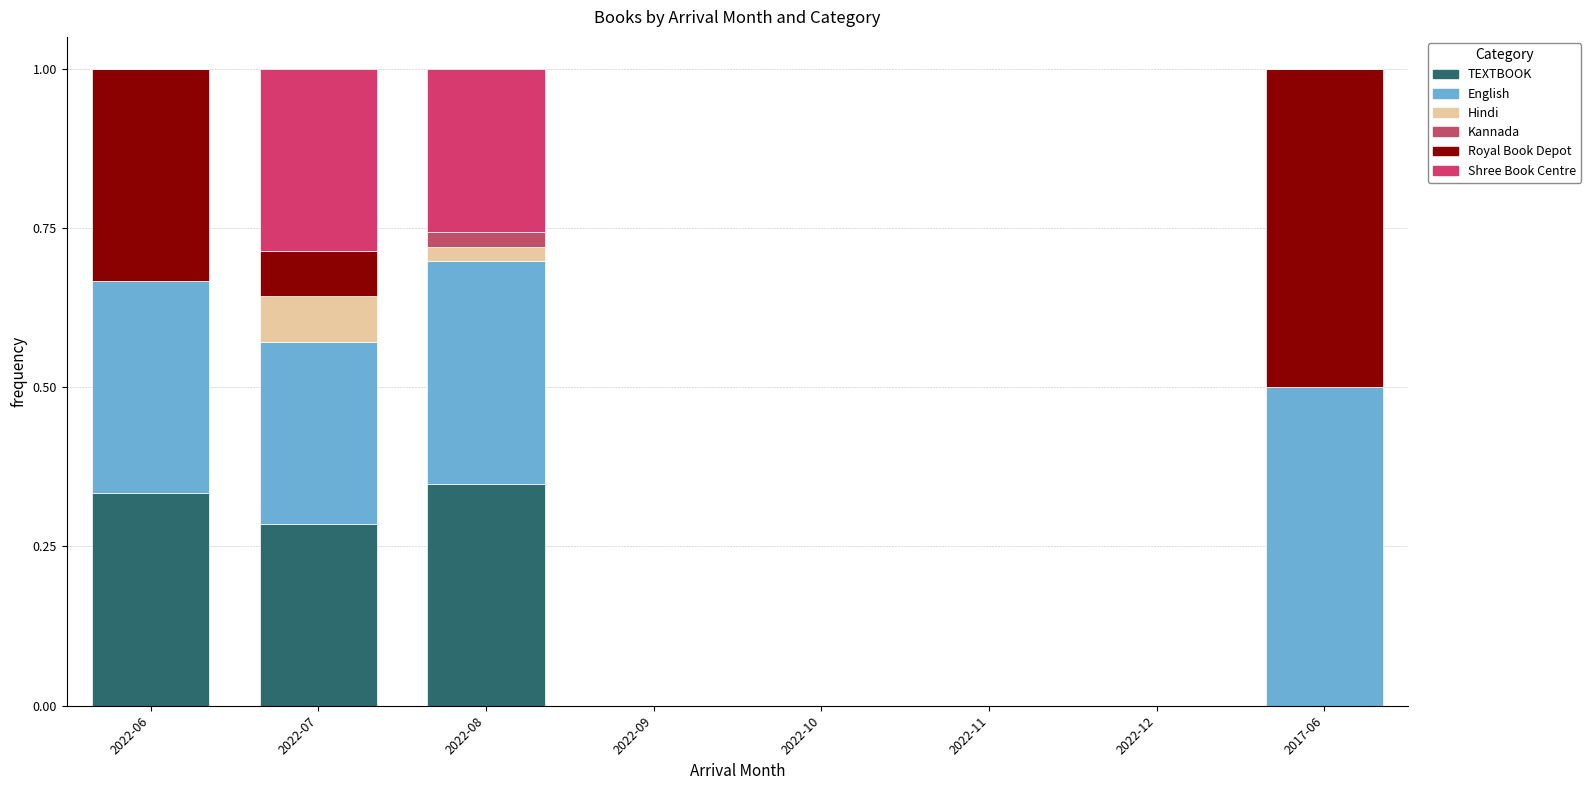

How many data points does each series have?

8